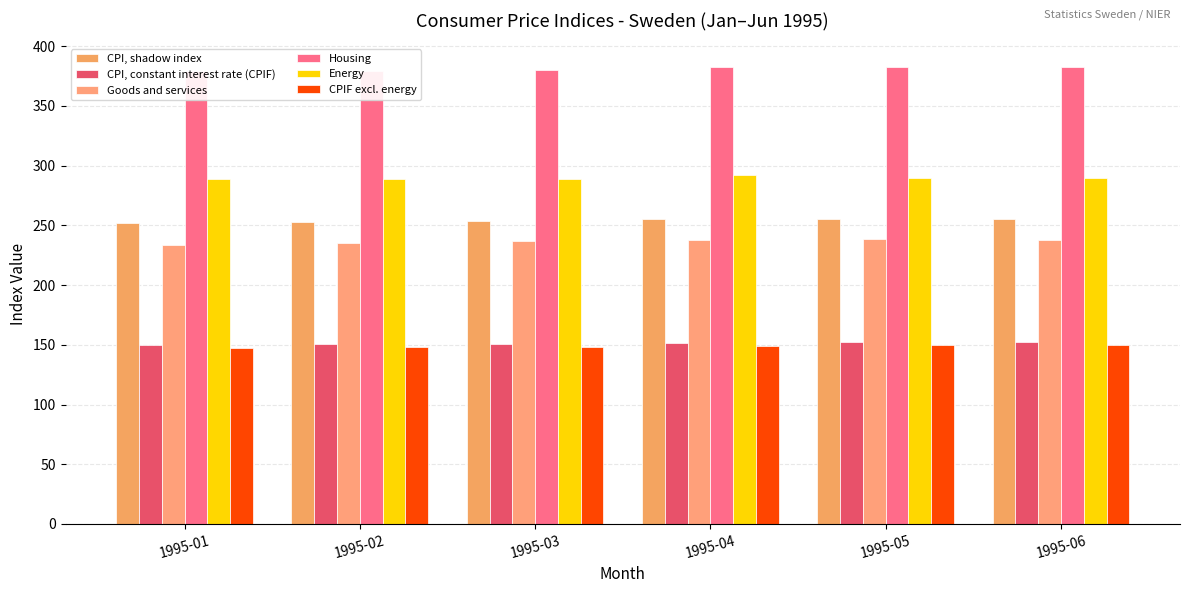

Which label corresponds to the smallest value in the chart?

1995-01